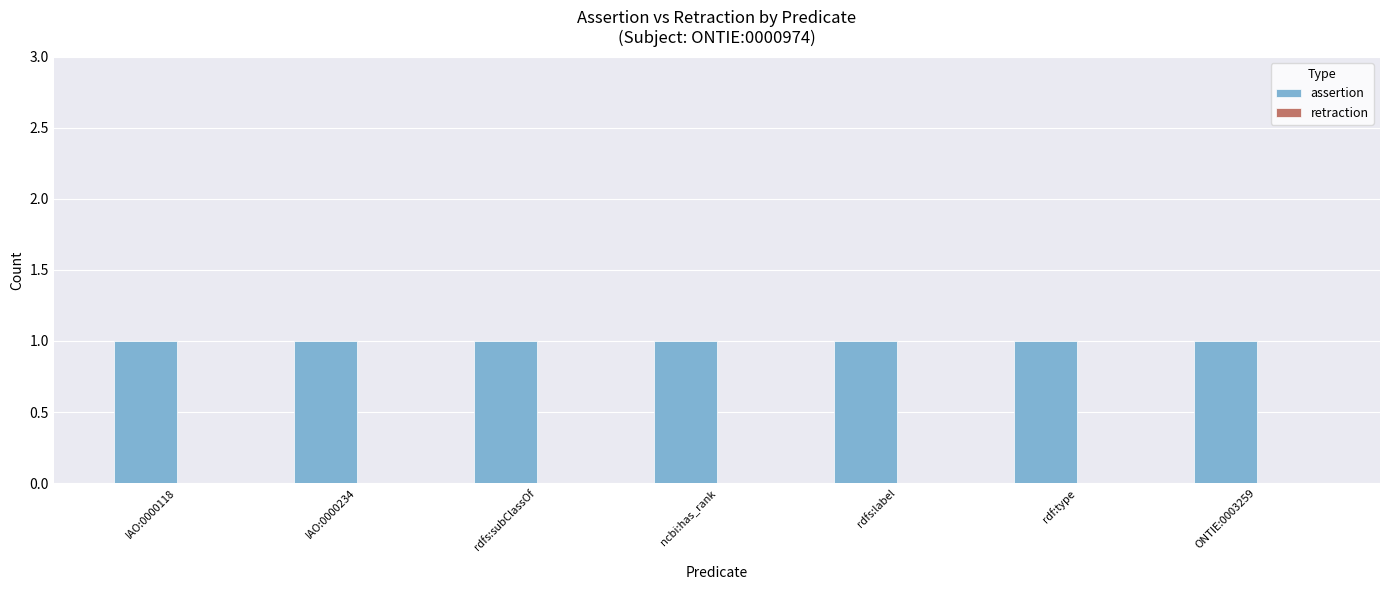

What position from the left is ONTIE:0003259?

7